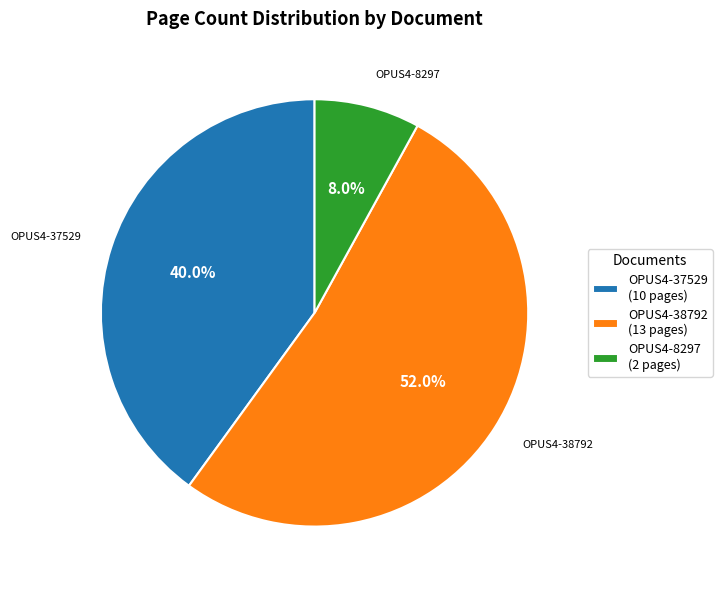

Approximately how many times larger is the value at OPUS4-38792 (13 pages) compared to OPUS4-8297 (2 pages)?

6.5